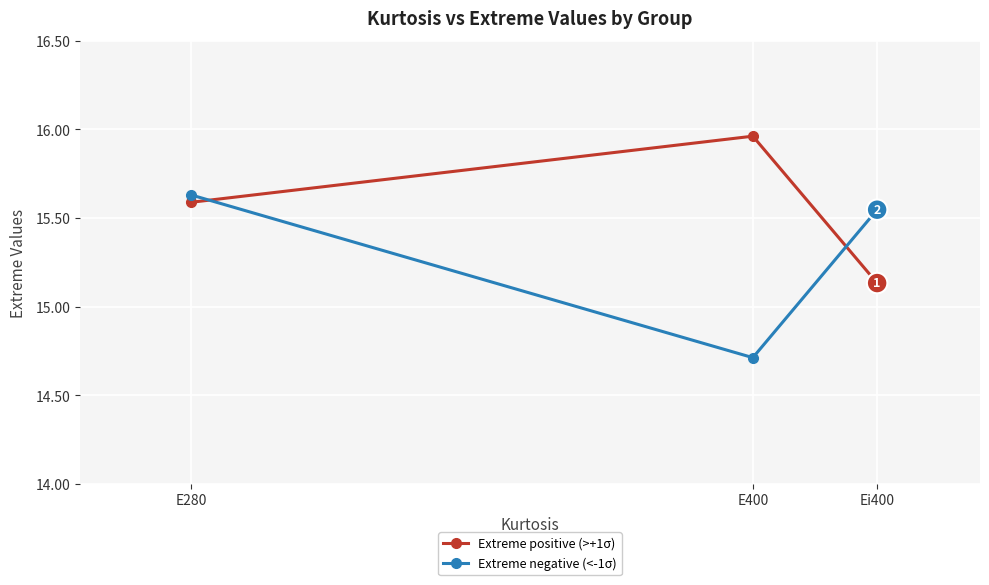

What position from the left is Ei400?

3